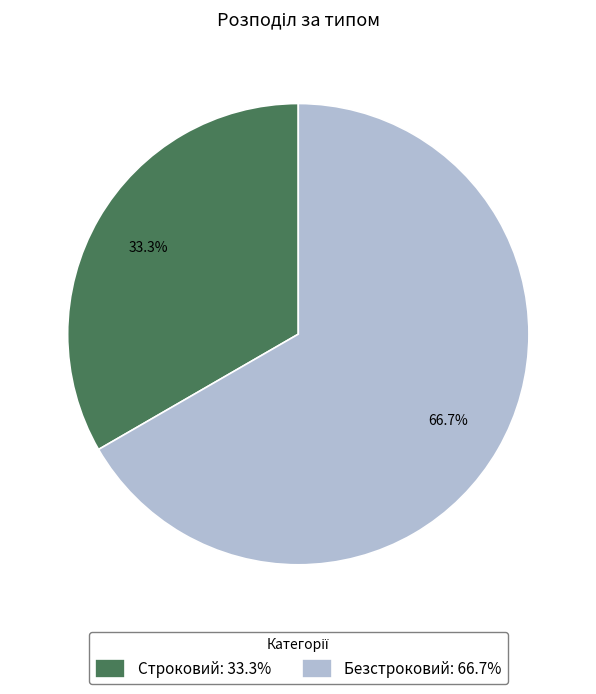

Which slice is the largest?

Безстроковий